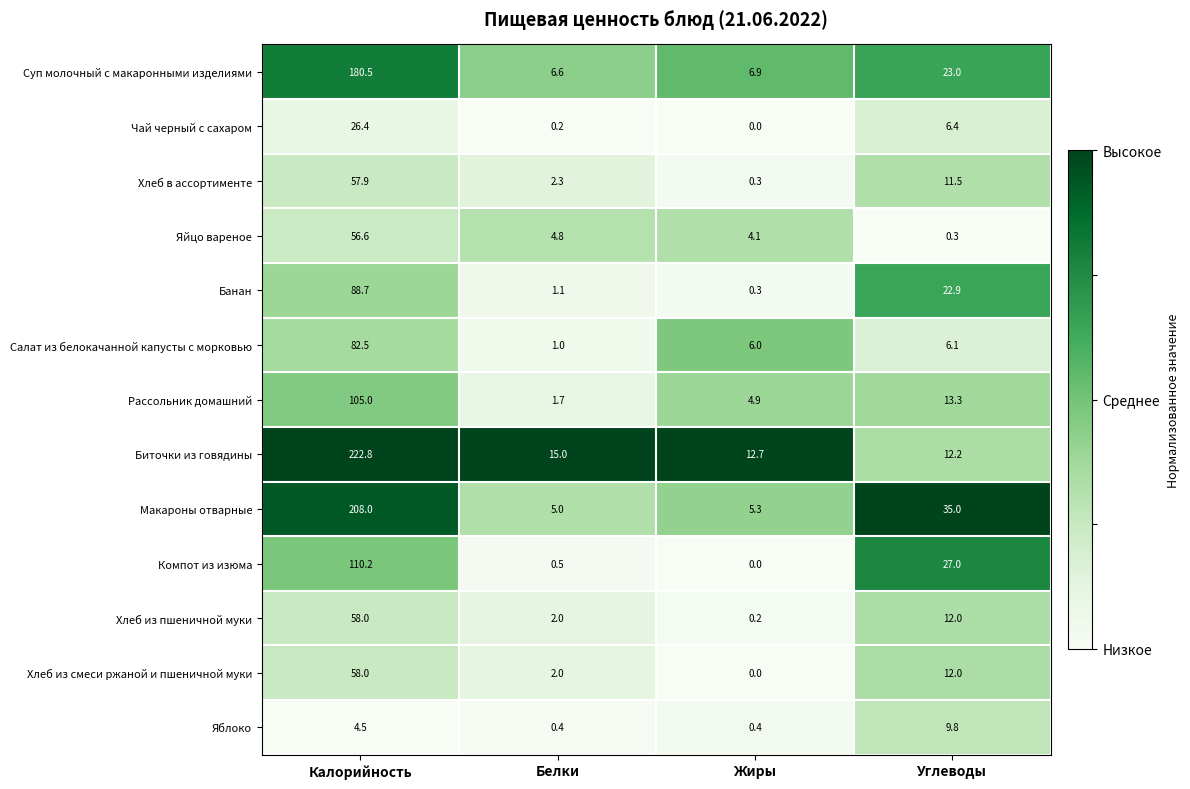

True or false: Банан has a value of 0.3 at Жиры.

True